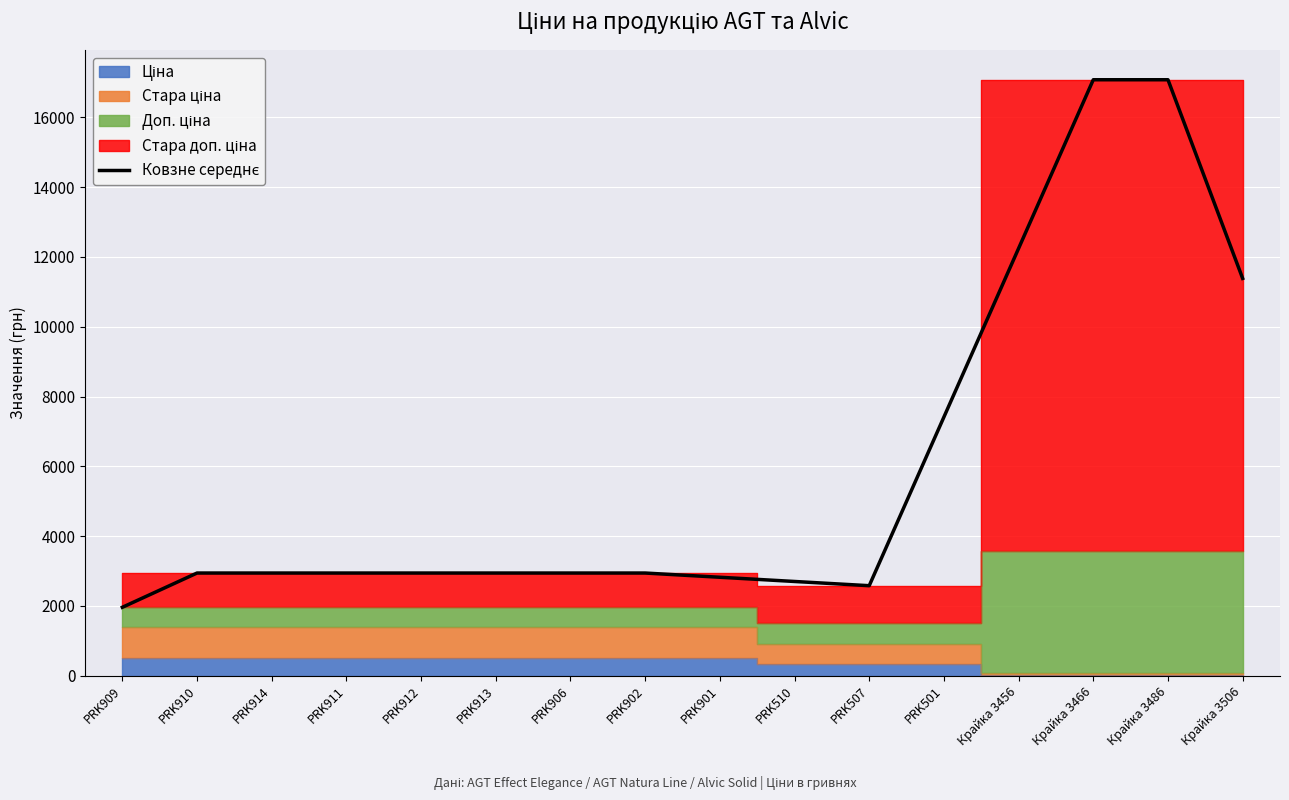

Which has a higher value, Крайка 3486 or PRK912?

Крайка 3486